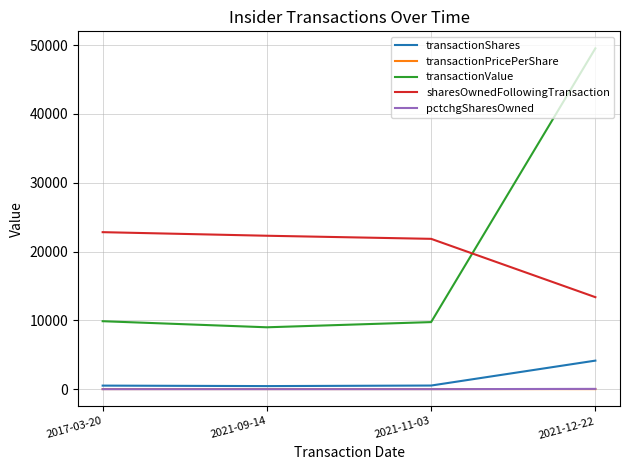

Which series changed the most between 2021-11-03 and 2021-12-22?

transactionValue